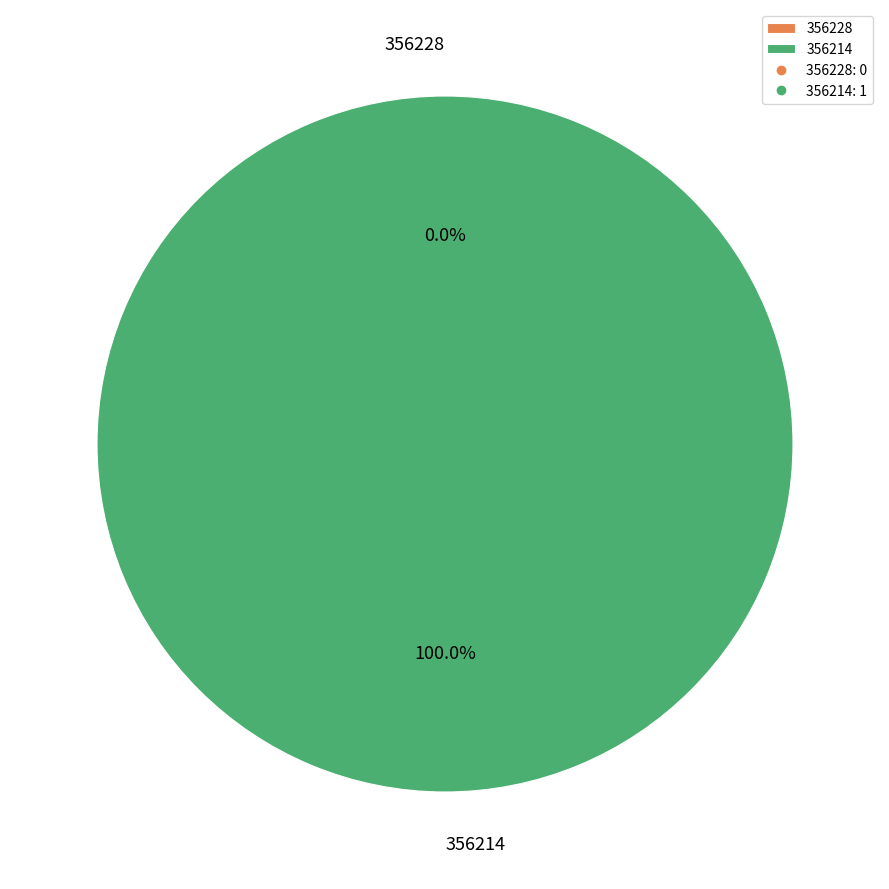

What is the largest slice in the pie chart?

356214